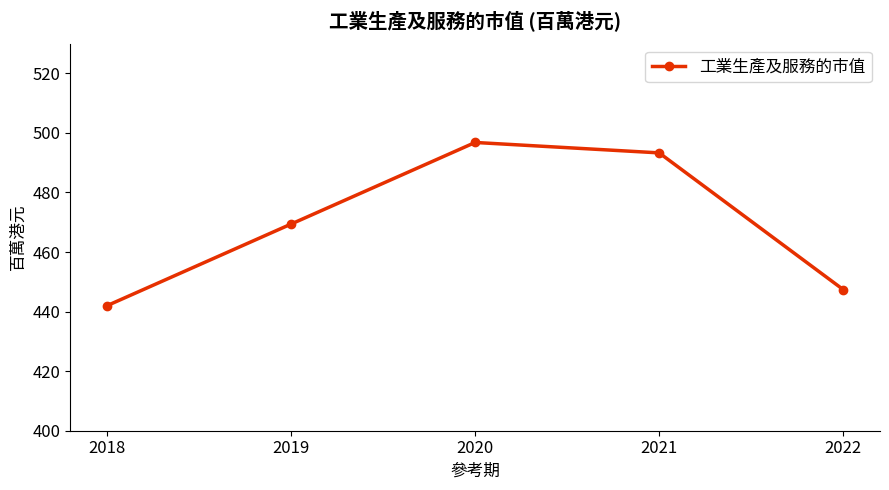

Reading left to right, extract all data points from this chart.

2018=442.0	2019=469.4	2020=496.8	2021=493.3	2022=447.4